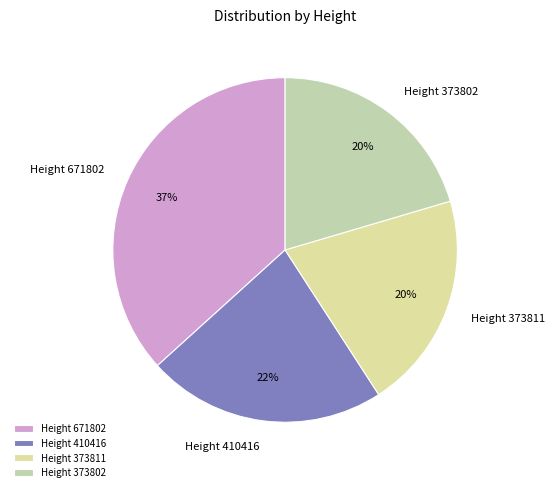

How many slices are in this pie chart?

4